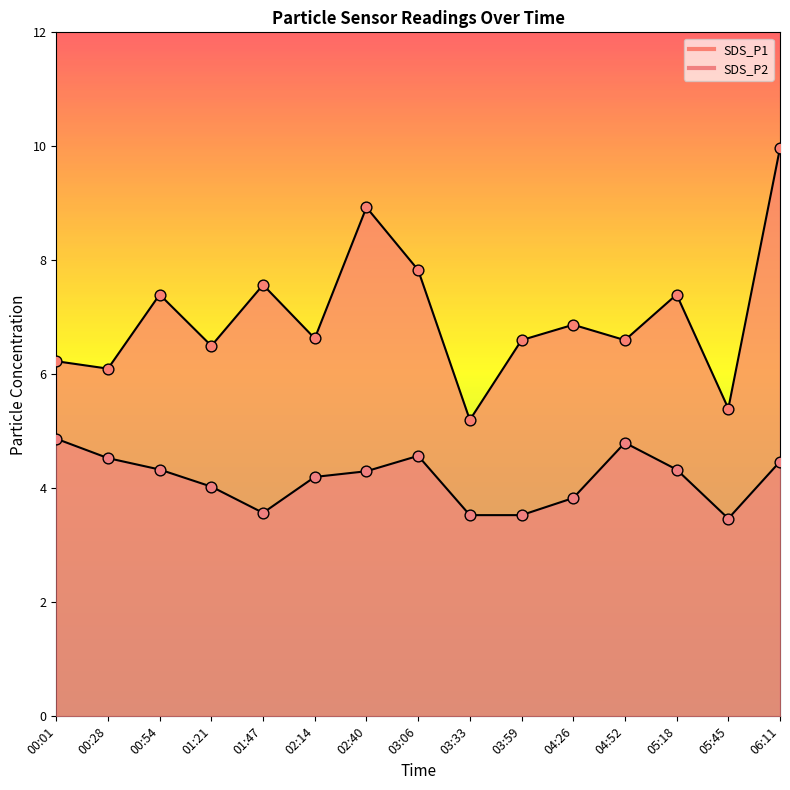

What are all the series names shown in the legend?

SDS_P1, SDS_P2